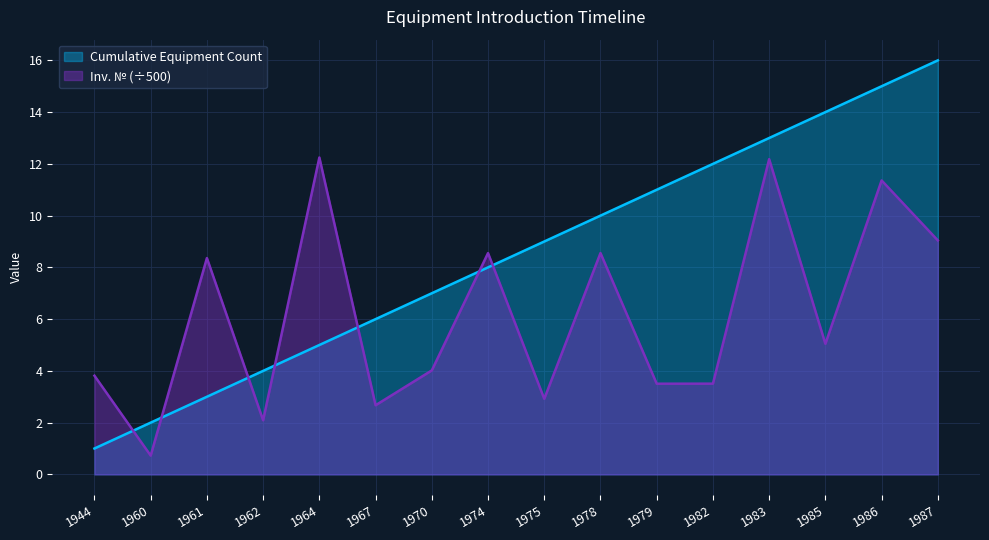

The value of Cumulative Equipment Count at 1975 is 13.9. True or false?

False